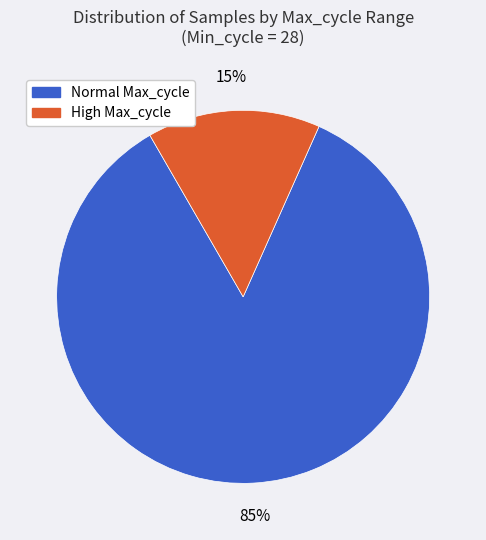

How many segments does this pie chart have?

2